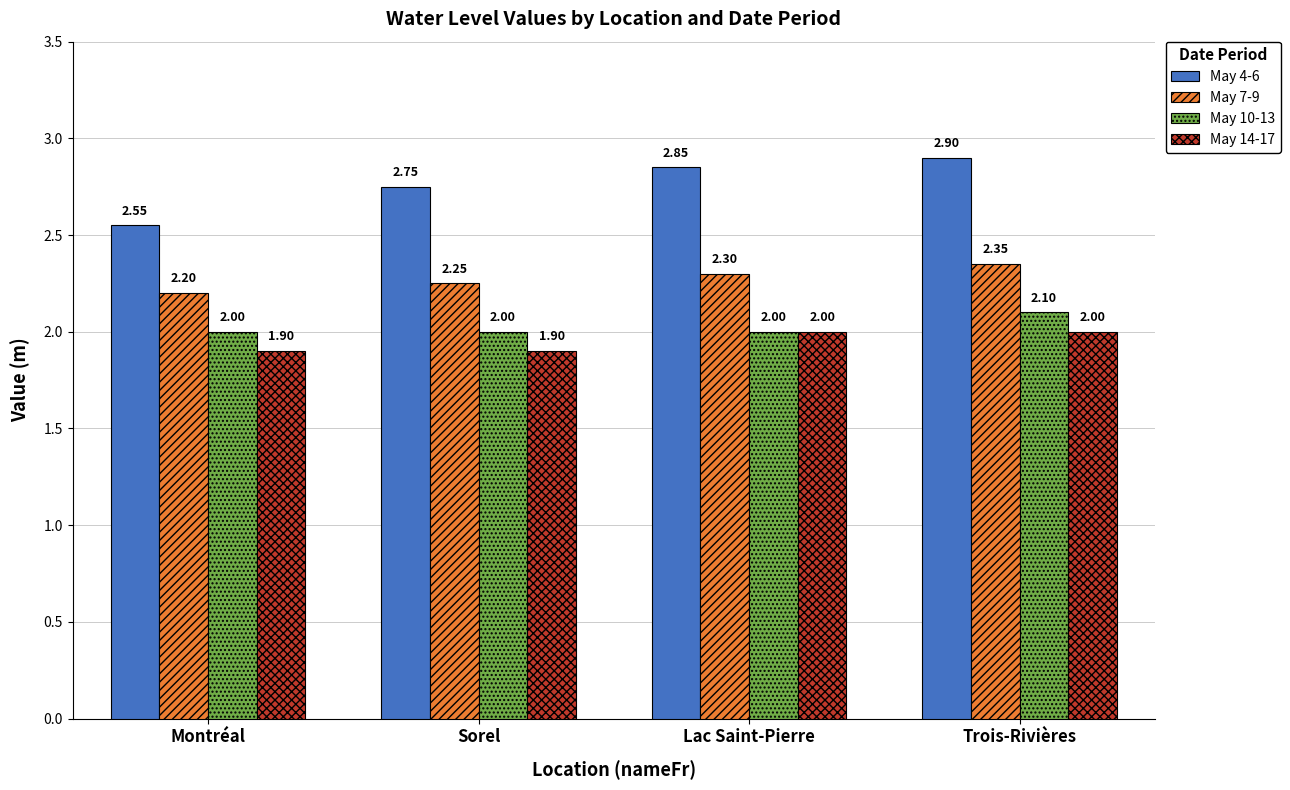

Which series has the widest spread of values?

May 4-6